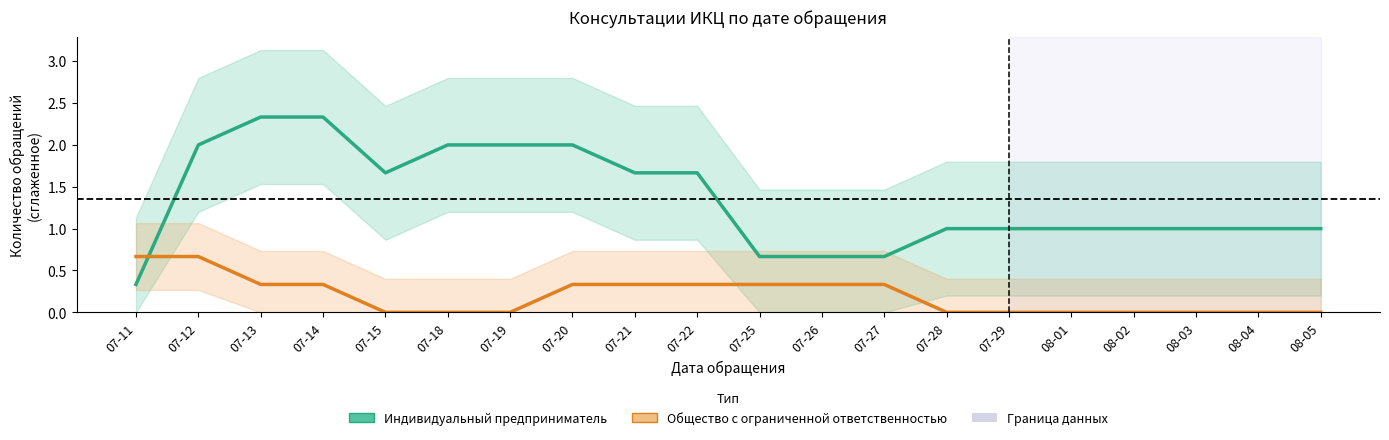

Which has a higher value, 08-01 or 08-04?

08-01